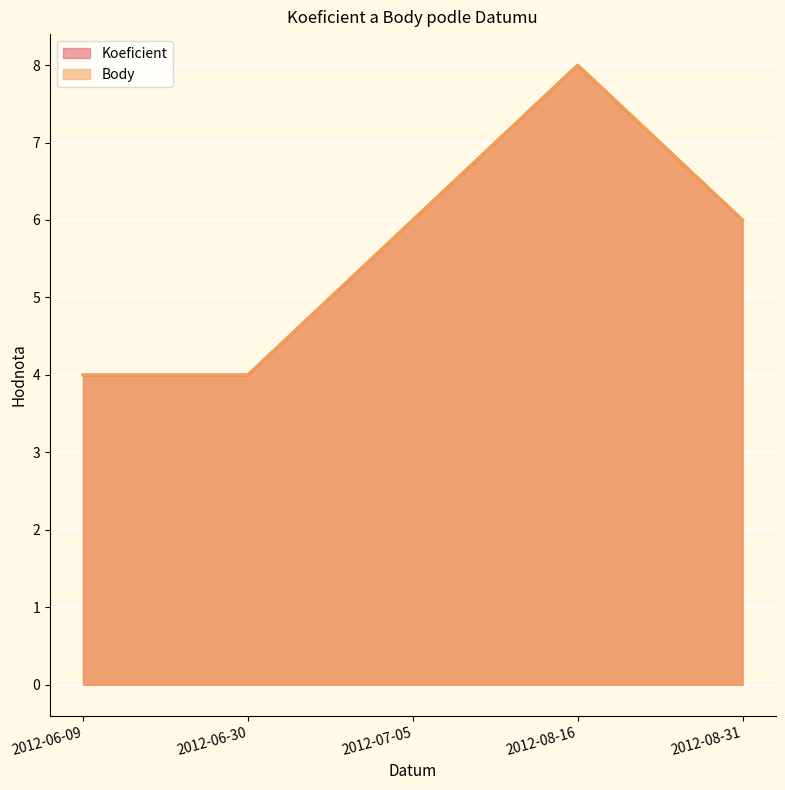

True or false: Body and Koeficient intersect in this chart.

False